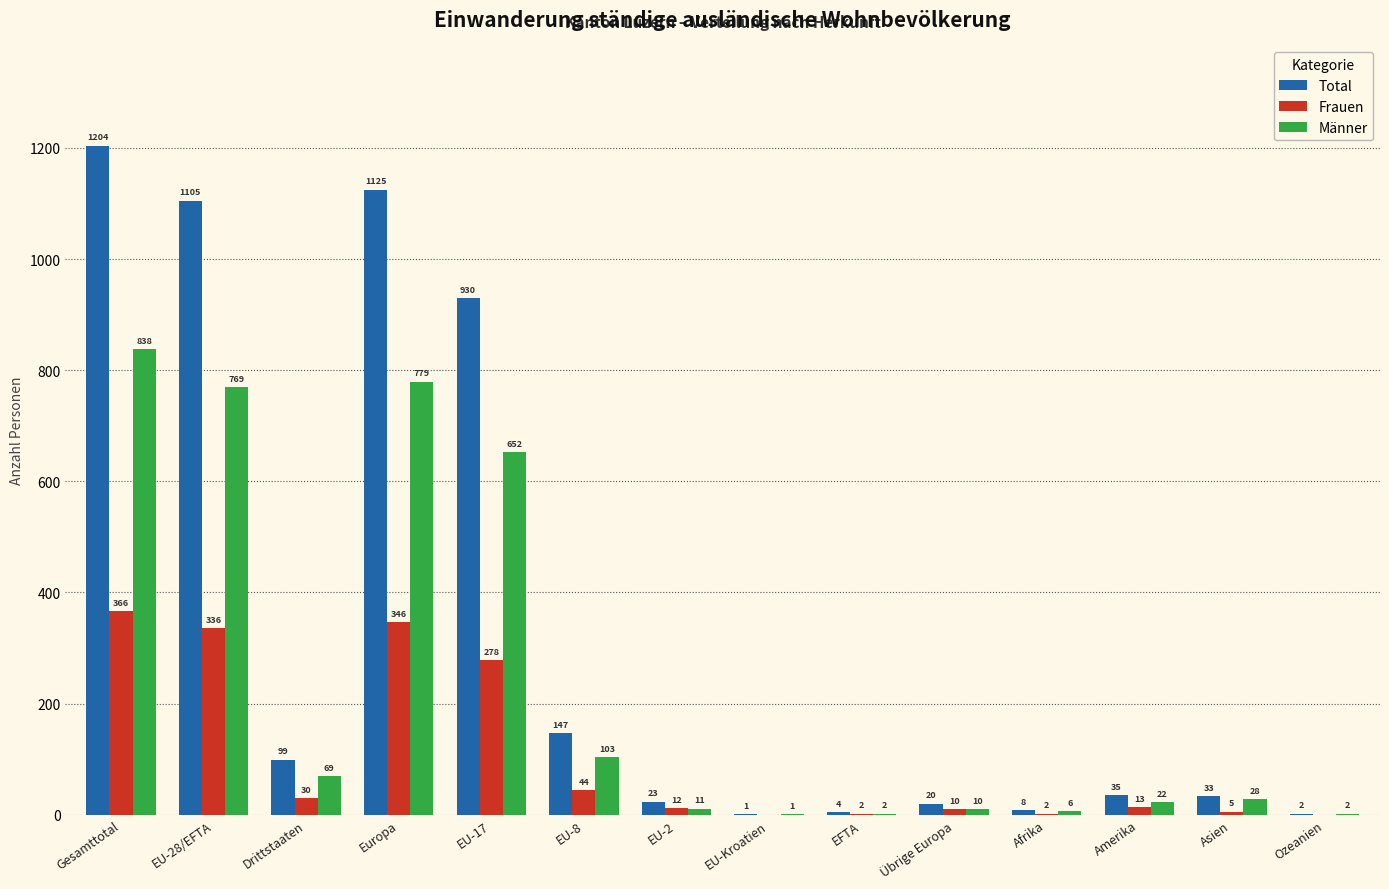

Reading right to left, extract all data points from this chart.

Total: Ozeanien=2	Asien=33	Amerika=35	Afrika=8	Übrige Europa=20	EFTA=4	EU-Kroatien=1	EU-2=23	EU-8=147	EU-17=930	Europa=1125	Drittstaaten=99	EU-28/EFTA=1105	Gesamttotal=1204
Frauen: Ozeanien=0	Asien=5	Amerika=13	Afrika=2	Übrige Europa=10	EFTA=2	EU-Kroatien=0	EU-2=12	EU-8=44	EU-17=278	Europa=346	Drittstaaten=30	EU-28/EFTA=336	Gesamttotal=366
Männer: Ozeanien=2	Asien=28	Amerika=22	Afrika=6	Übrige Europa=10	EFTA=2	EU-Kroatien=1	EU-2=11	EU-8=103	EU-17=652	Europa=779	Drittstaaten=69	EU-28/EFTA=769	Gesamttotal=838